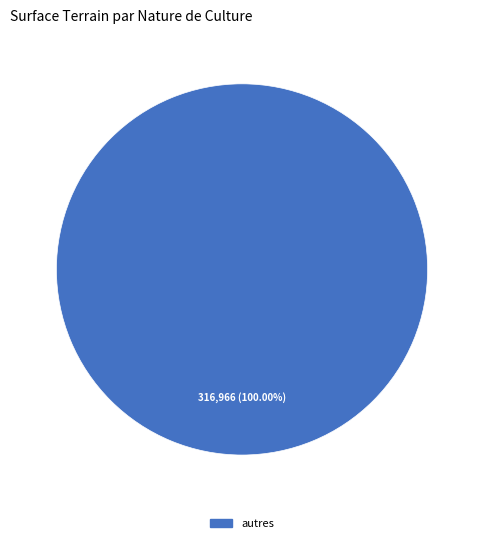

Rank the categories by value from highest to lowest.

autres